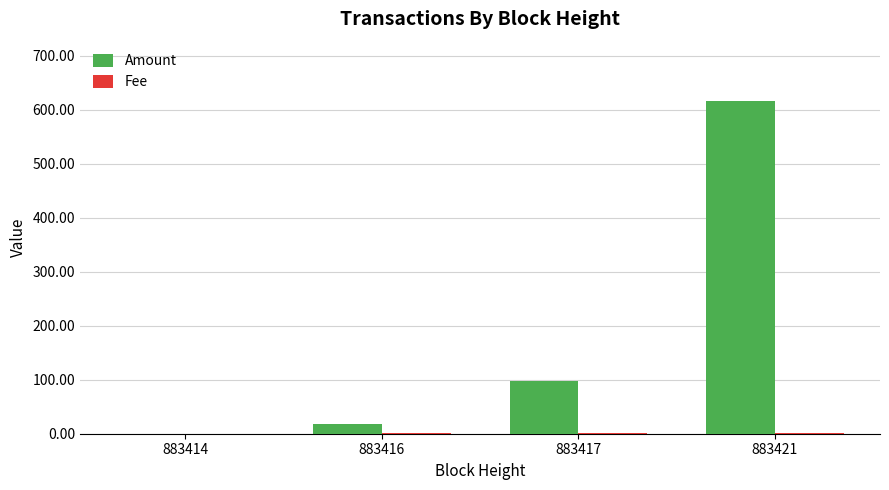

Which series has the largest total across all categories?

Amount